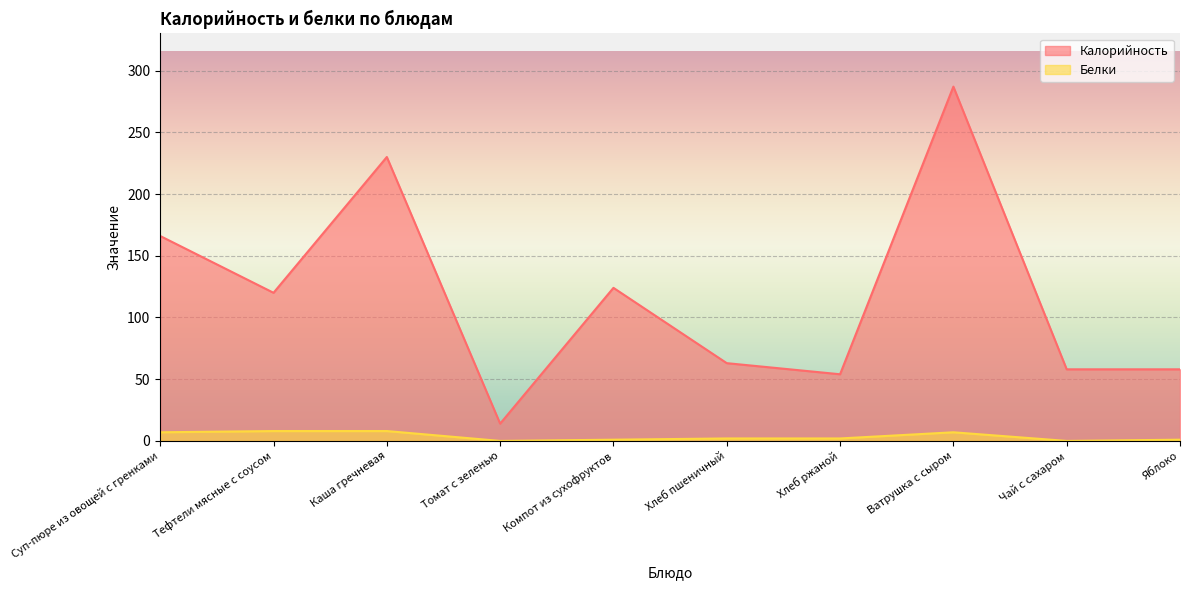

At which label does Белки first exceed 2?

Суп-пюре из овощей с гренками